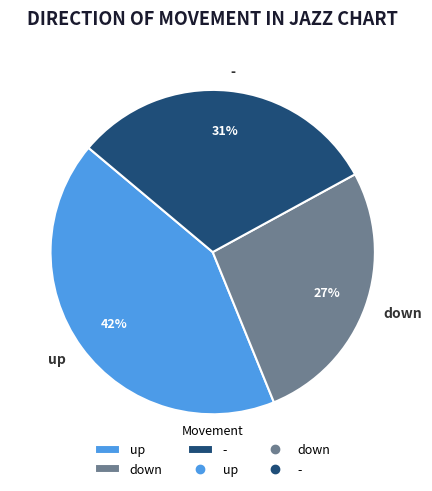

What percentage is the down slice, to the nearest percent?

27%